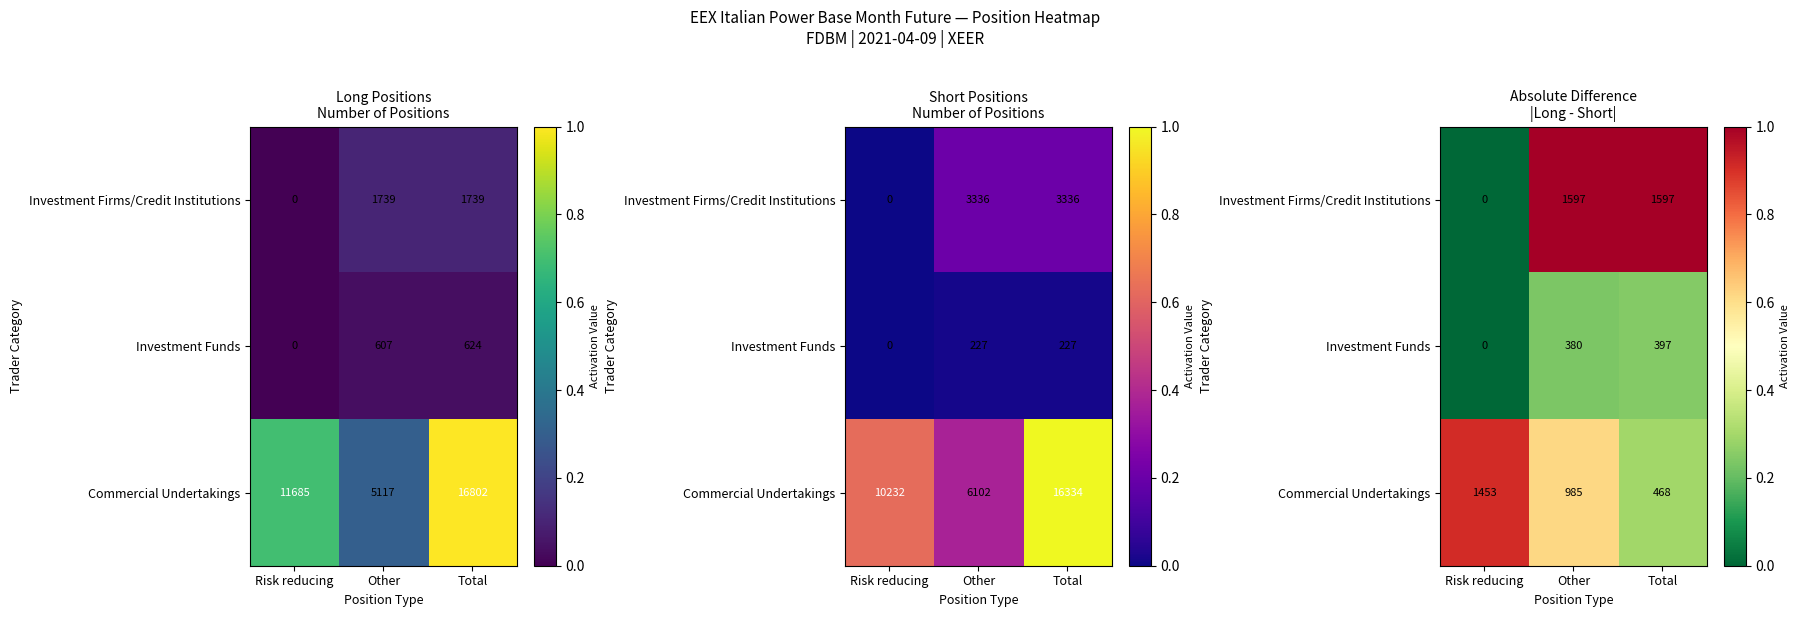

How many values in the Investment Firms/Credit Institutions series are below 1?

1